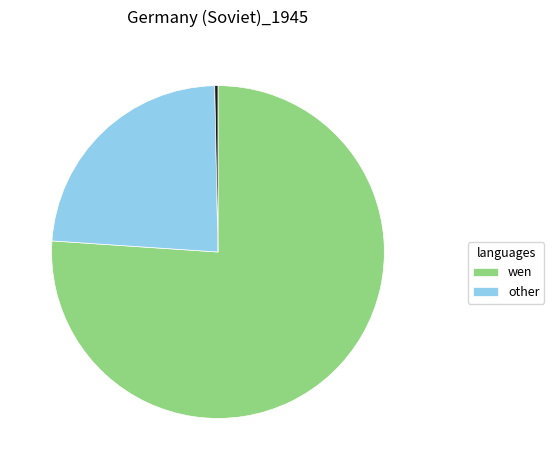

Is there a majority slice in this chart?

Yes